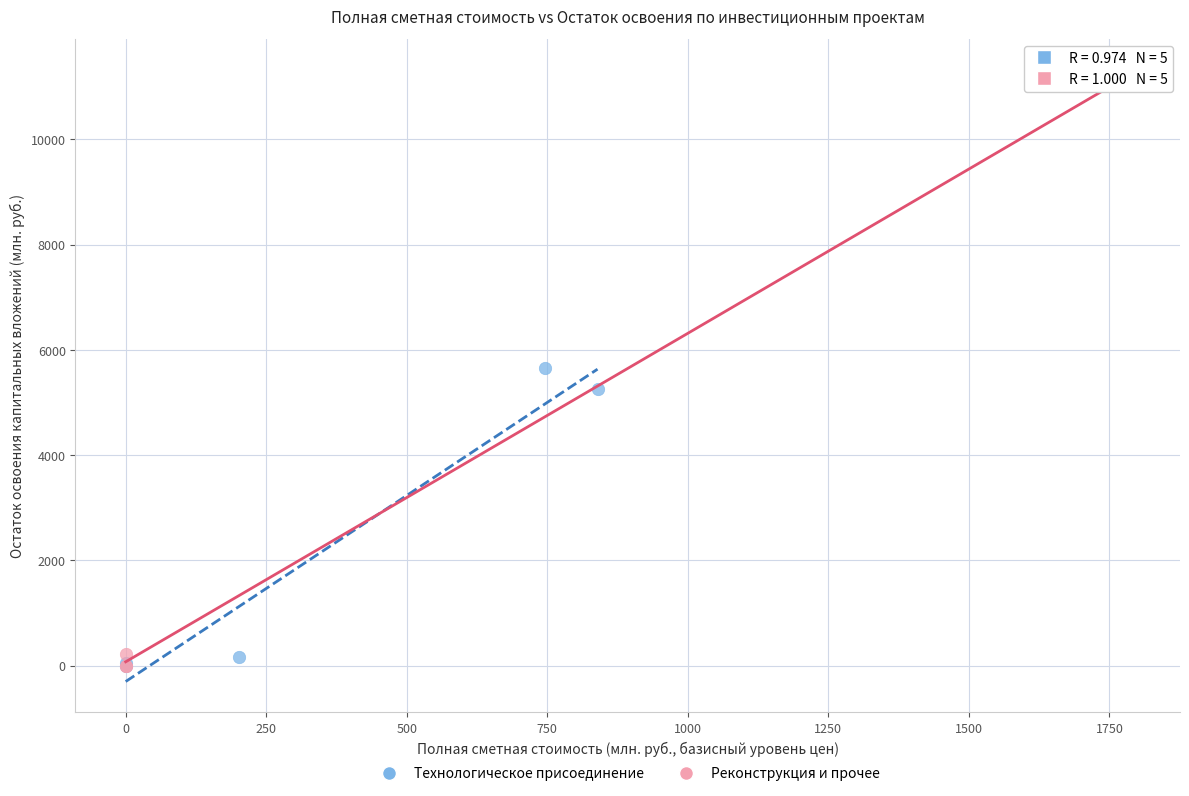

Which series has the widest spread of Y values?

Реконструкция и прочее